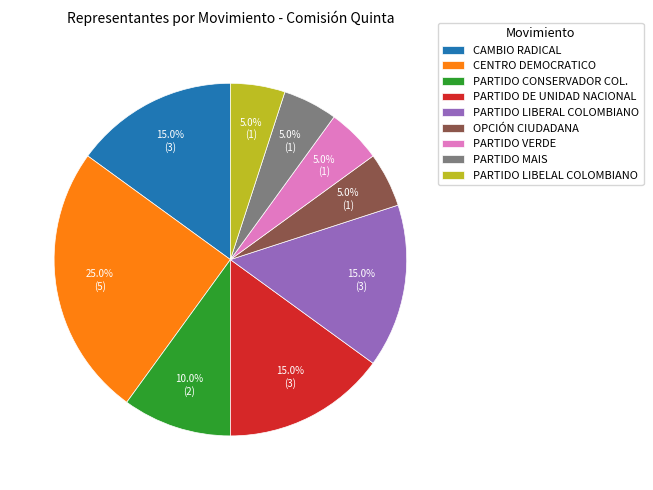

Between PARTIDO LIBELAL COLOMBIANO and CAMBIO RADICAL, which is larger?

CAMBIO RADICAL